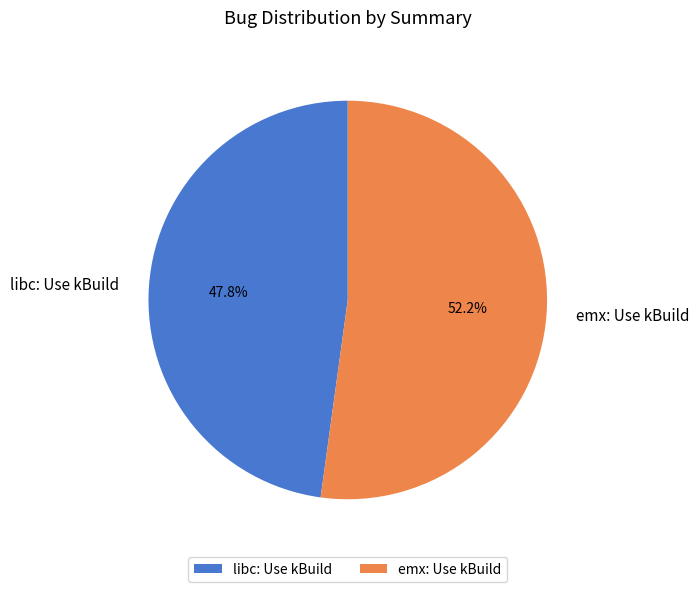

To the nearest percent, what portion does emx: Use kBuild represent?

52%